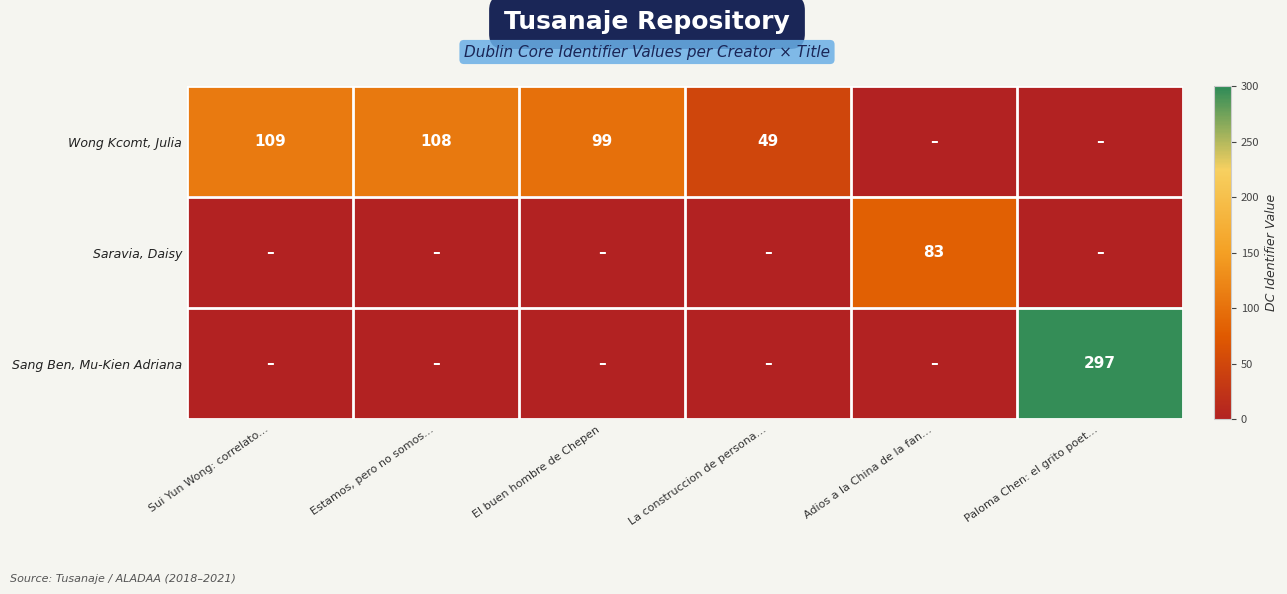

The Saravia, Daisy series shows 83 at Adios a la China de la fan…. True or false?

True